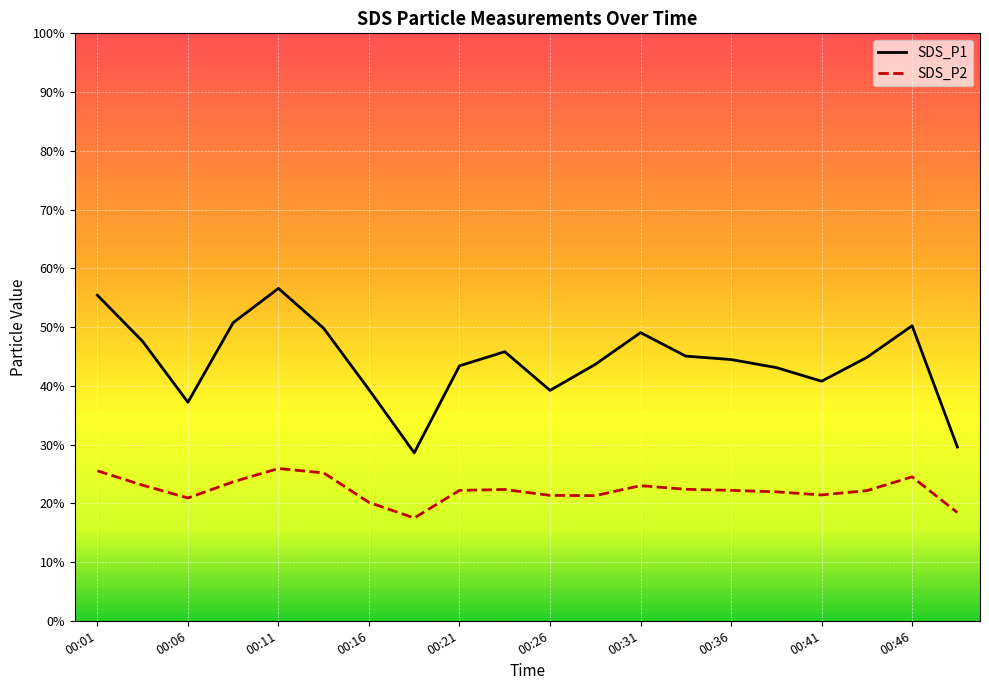

True or false: SDS_P1 and SDS_P2 cross at least once.

False